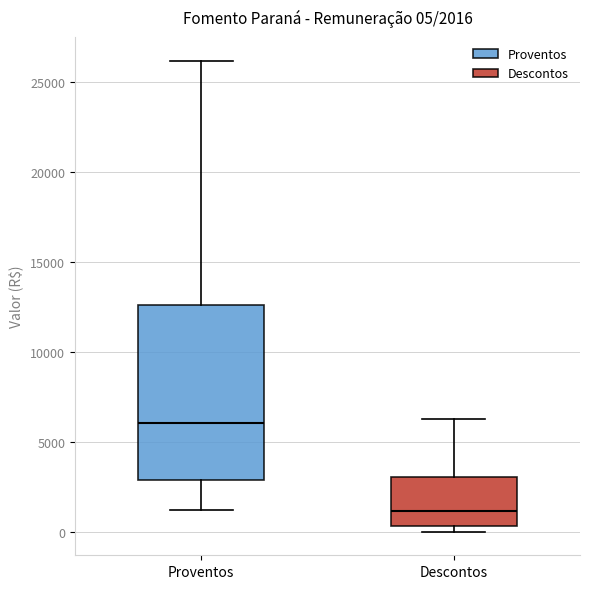

Which box is the tallest, from its lower edge to its upper edge?

Proventos